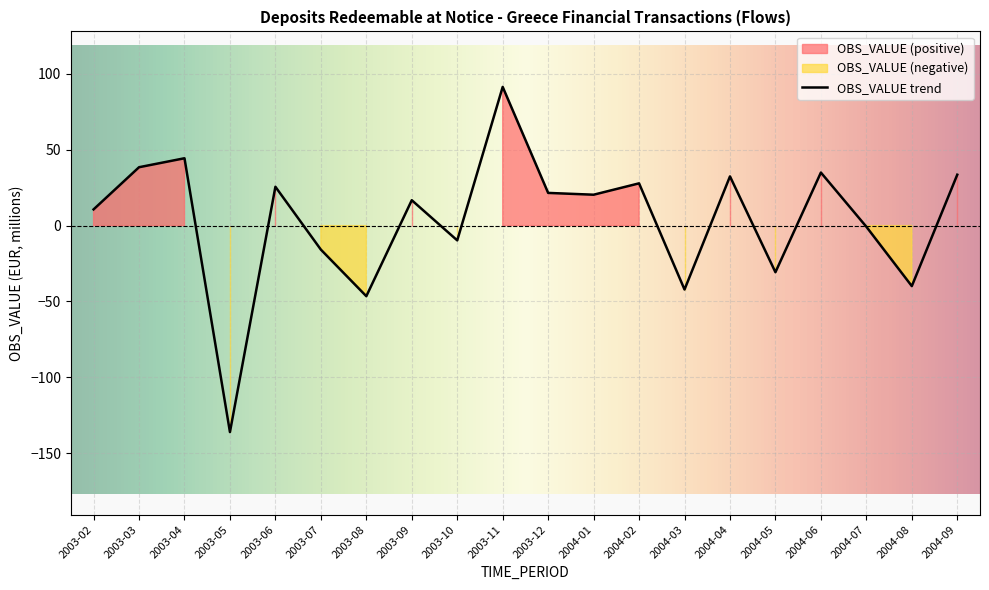

The chart shows a value of 50.3 at 2004-09. True or false?

False